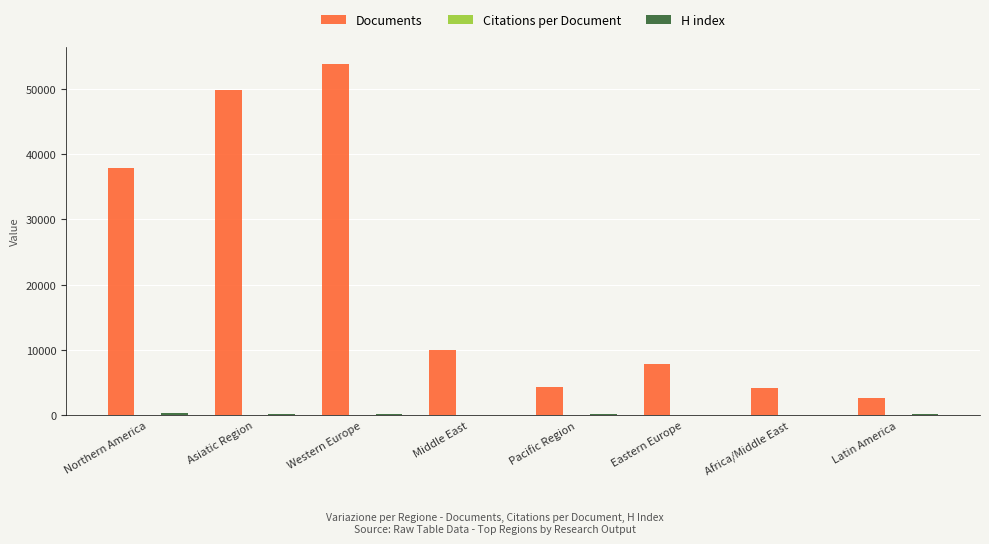

At which category does the chart reach its peak across all series?

Western Europe